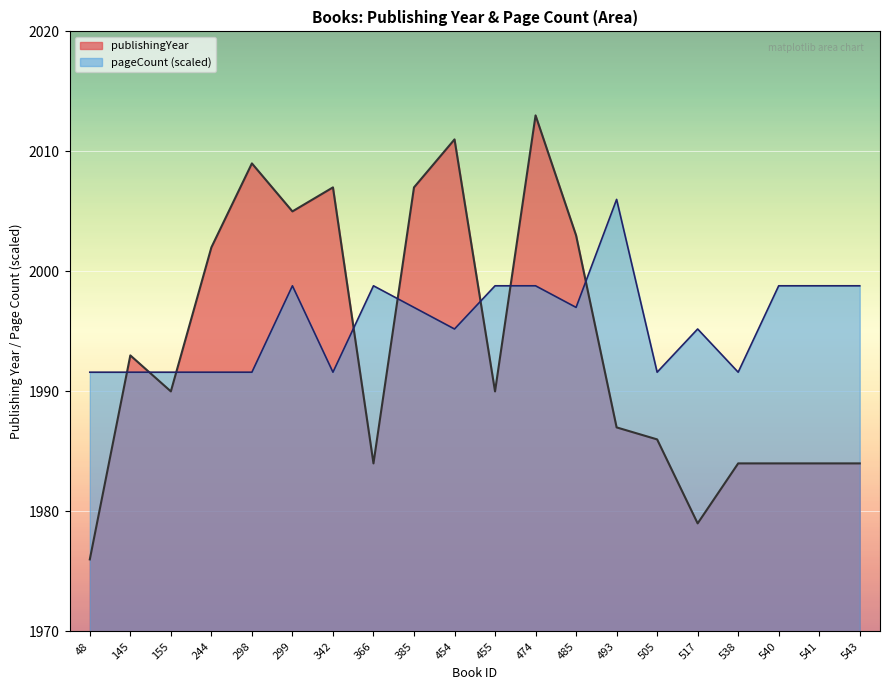

Which series has the largest total across all categories?

pageCount (scaled)